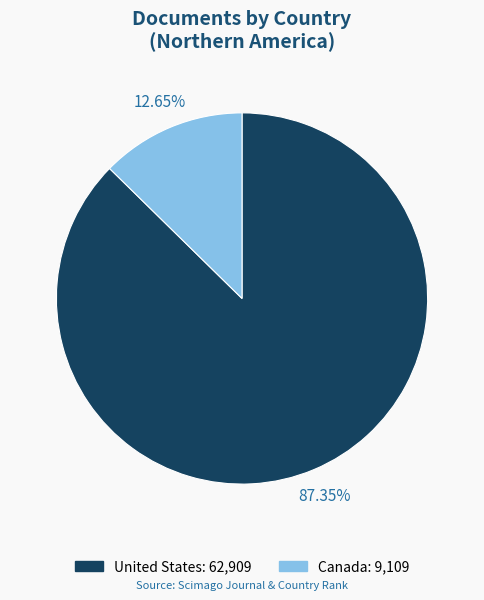

Does United States represent more than half of the total?

Yes